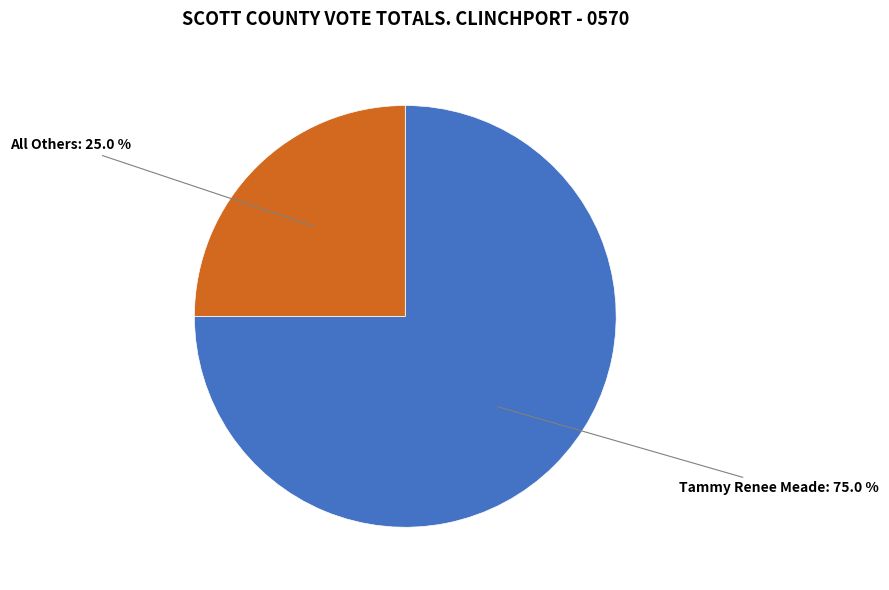

Which has a higher value, Tammy Renee Meade or All Others?

Tammy Renee Meade